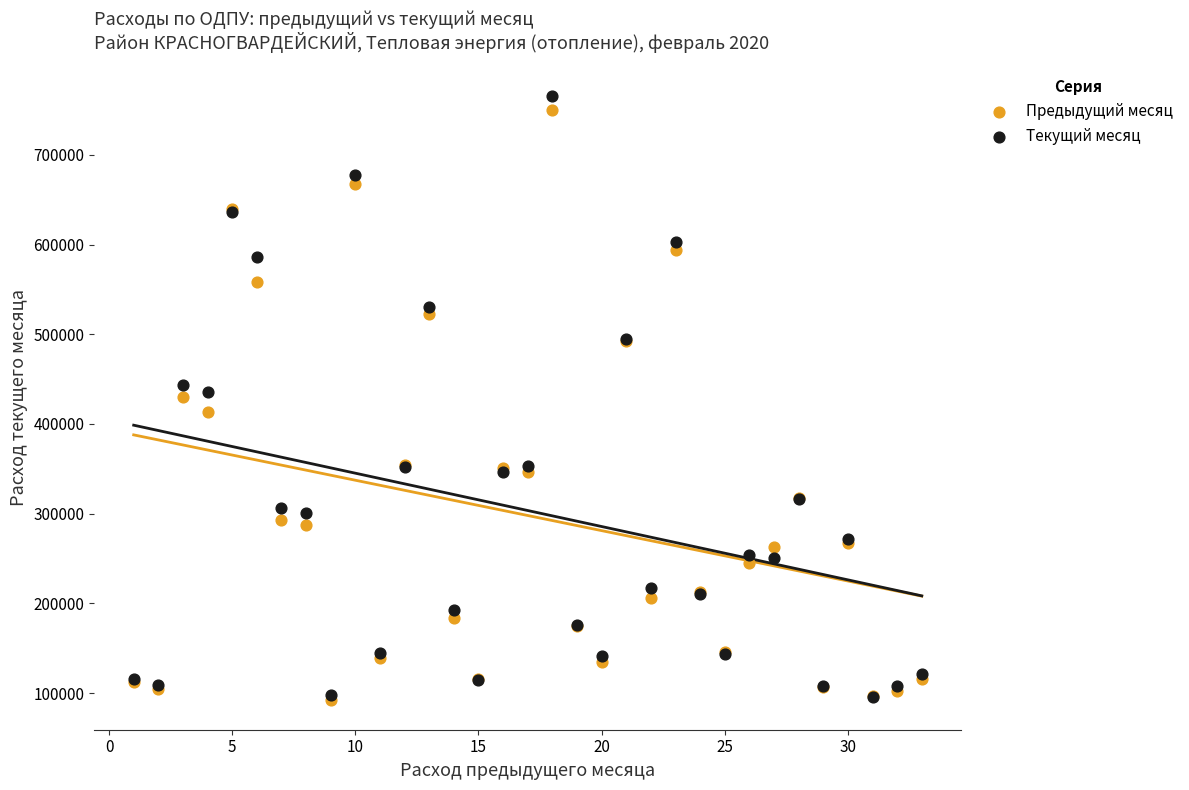

Which series has the largest Y range (max minus min)?

Текущий месяц